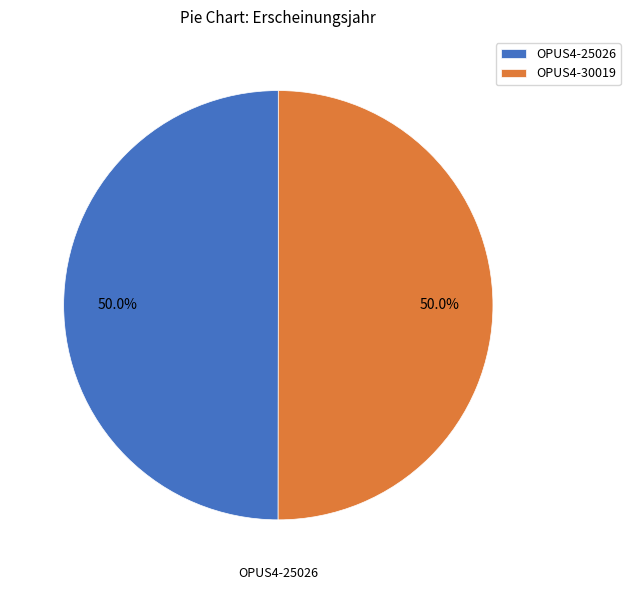

True or false: OPUS4-30019 accounts for 50% of the total.

True